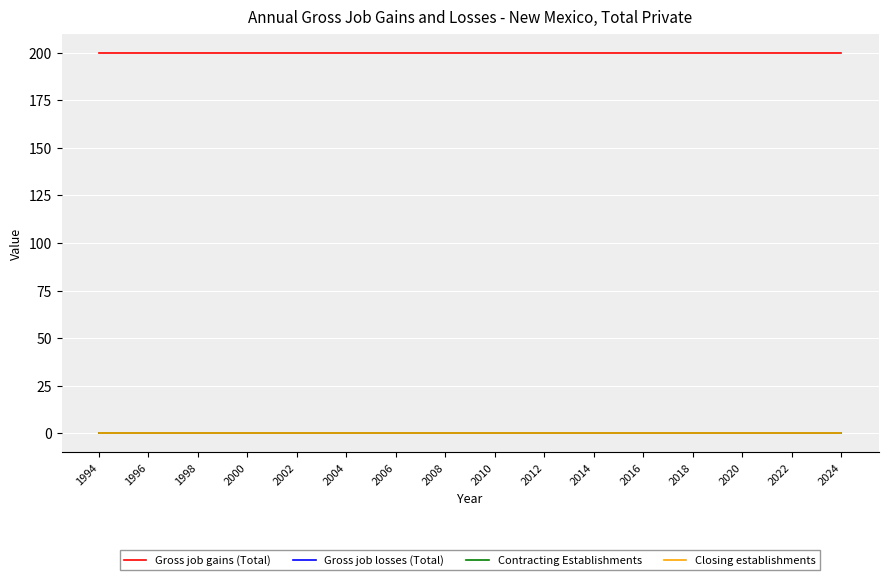

Does the chart display data point markers on the line(s)?

No